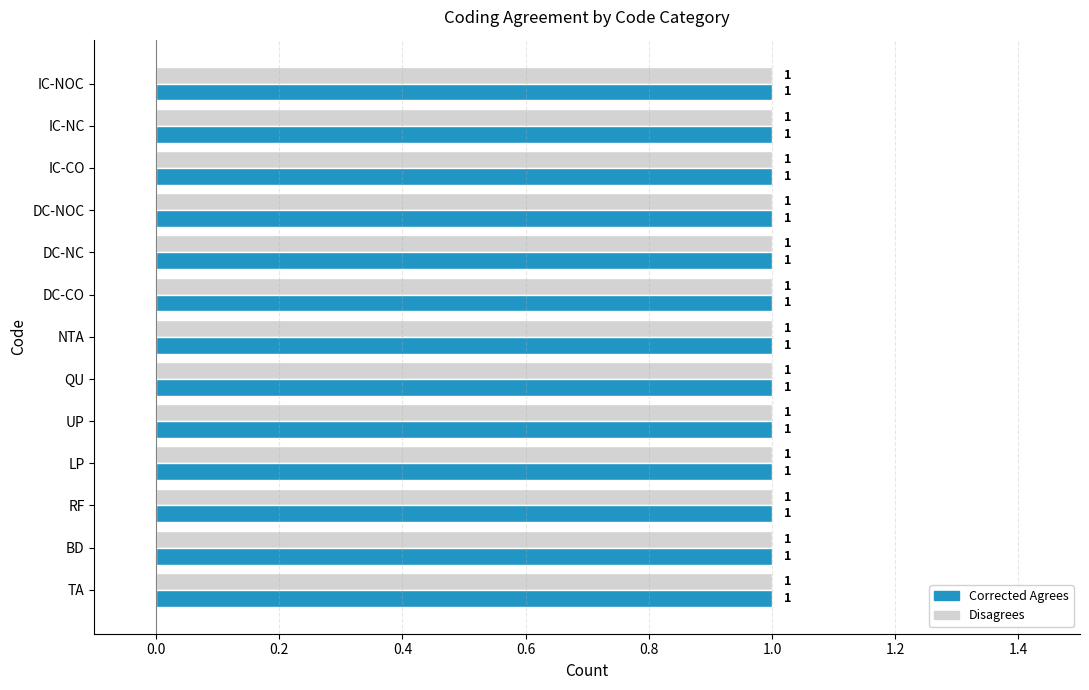

Which category has the highest value in the Corrected Agrees series?

TA